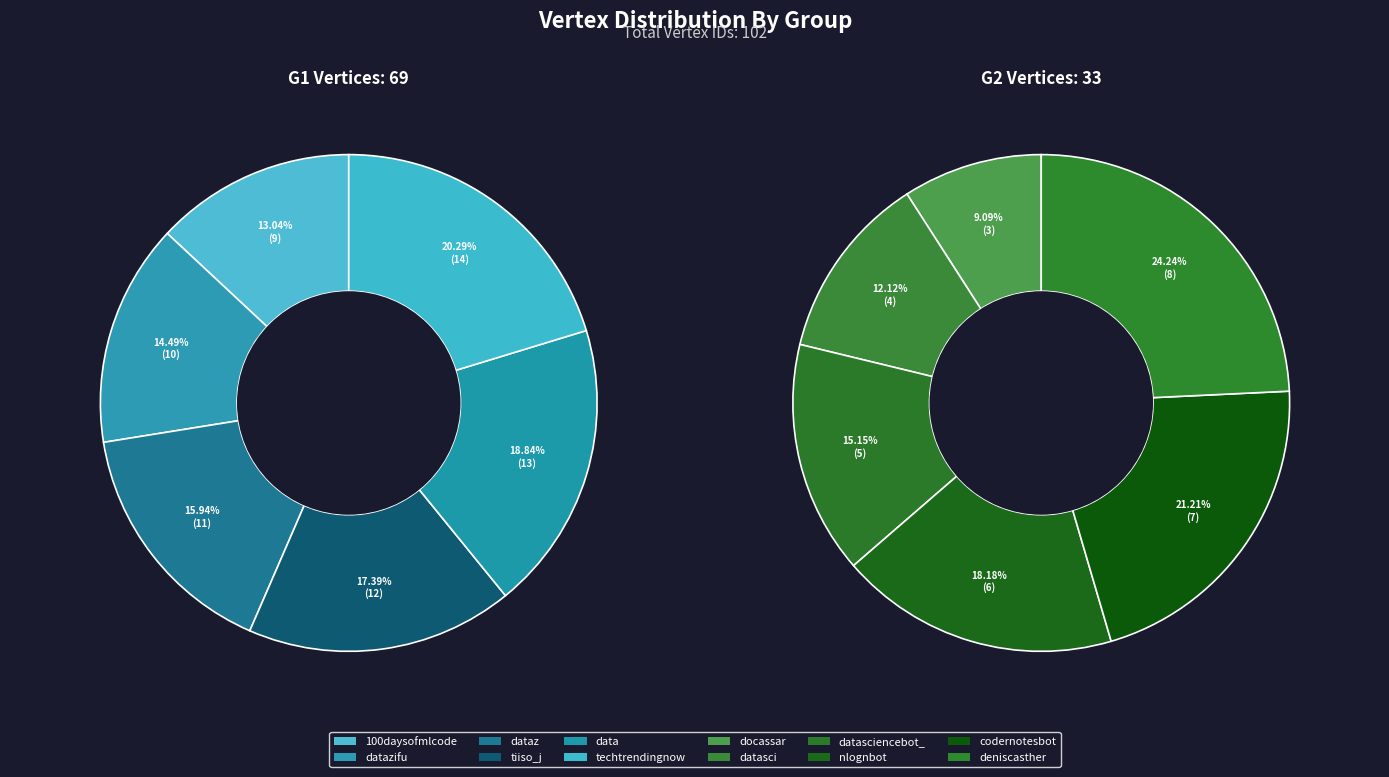

Which category has the biggest portion of the pie?

techtrendingnow